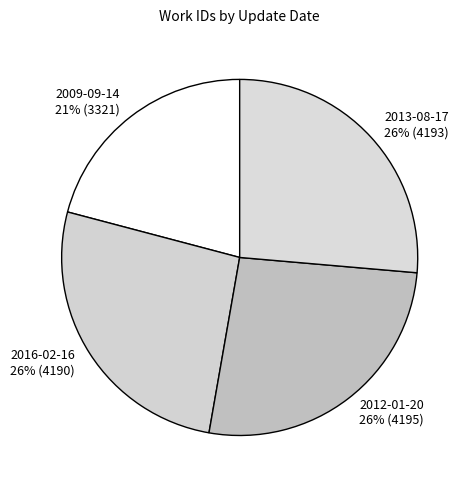

Combined, do 2012-01-20 26% (4195) and 2009-09-14 21% (3321) account for over 50%?

No